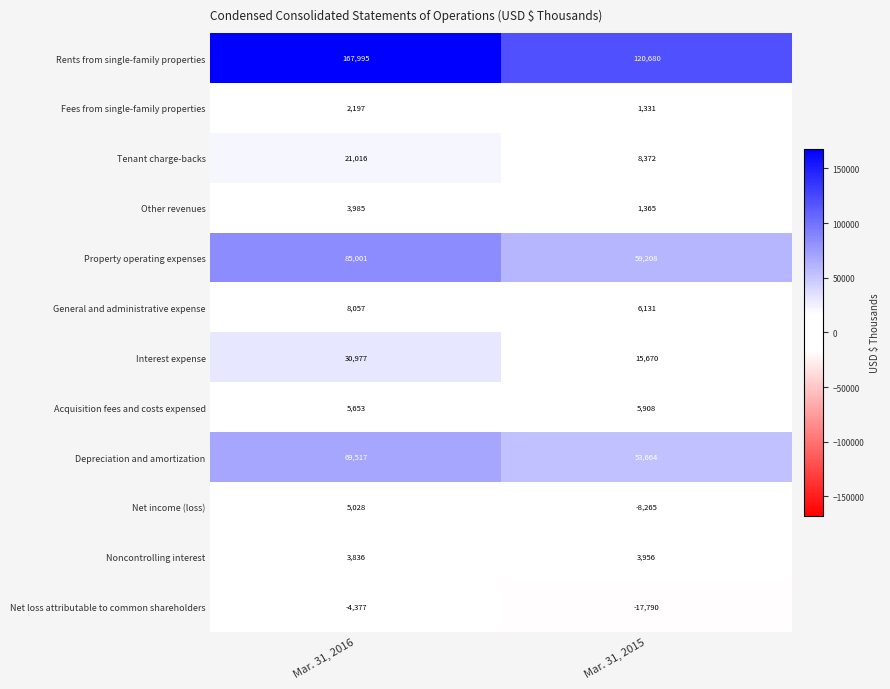

What is the sum of the Noncontrolling interest values at Mar. 31, 2015 and Mar. 31, 2016?

7792